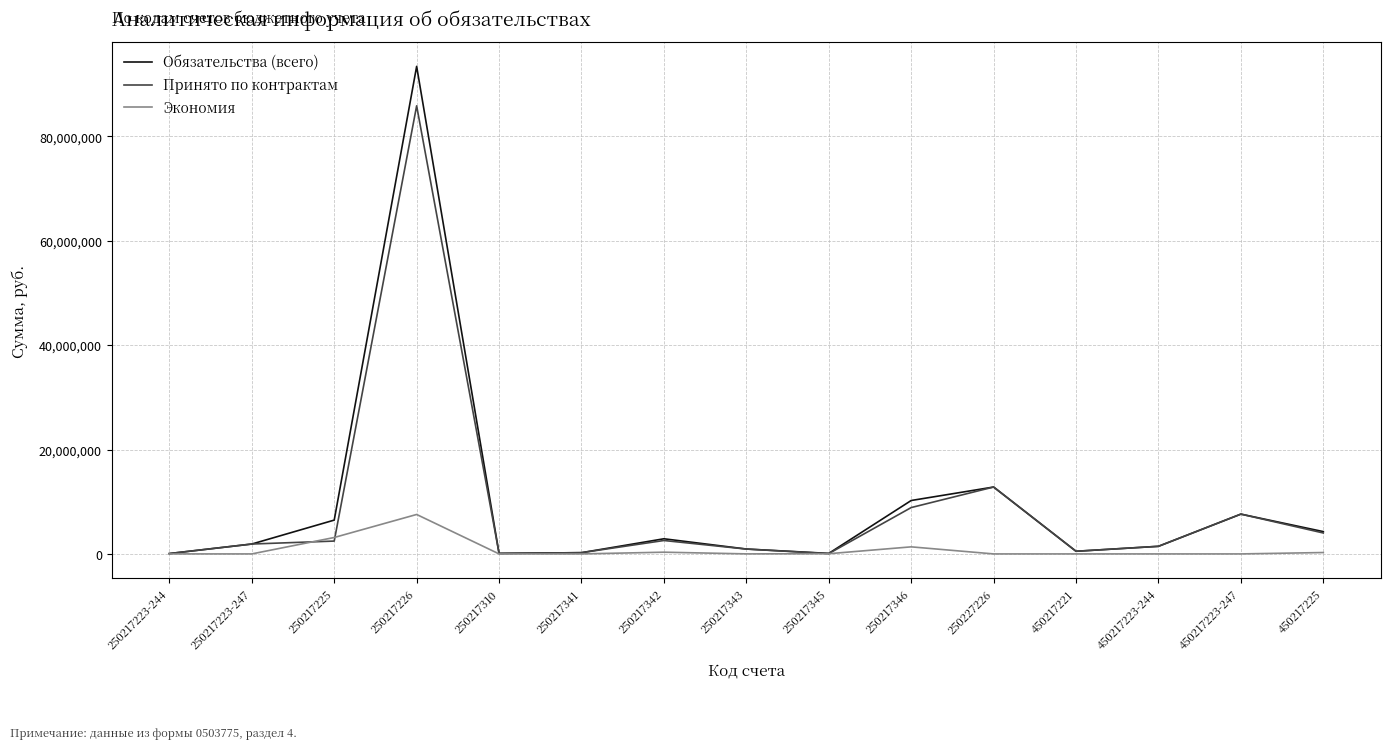

List the series in order of their peak value, lowest first.

Экономия, Принято по контрактам, Обязательства (всего)